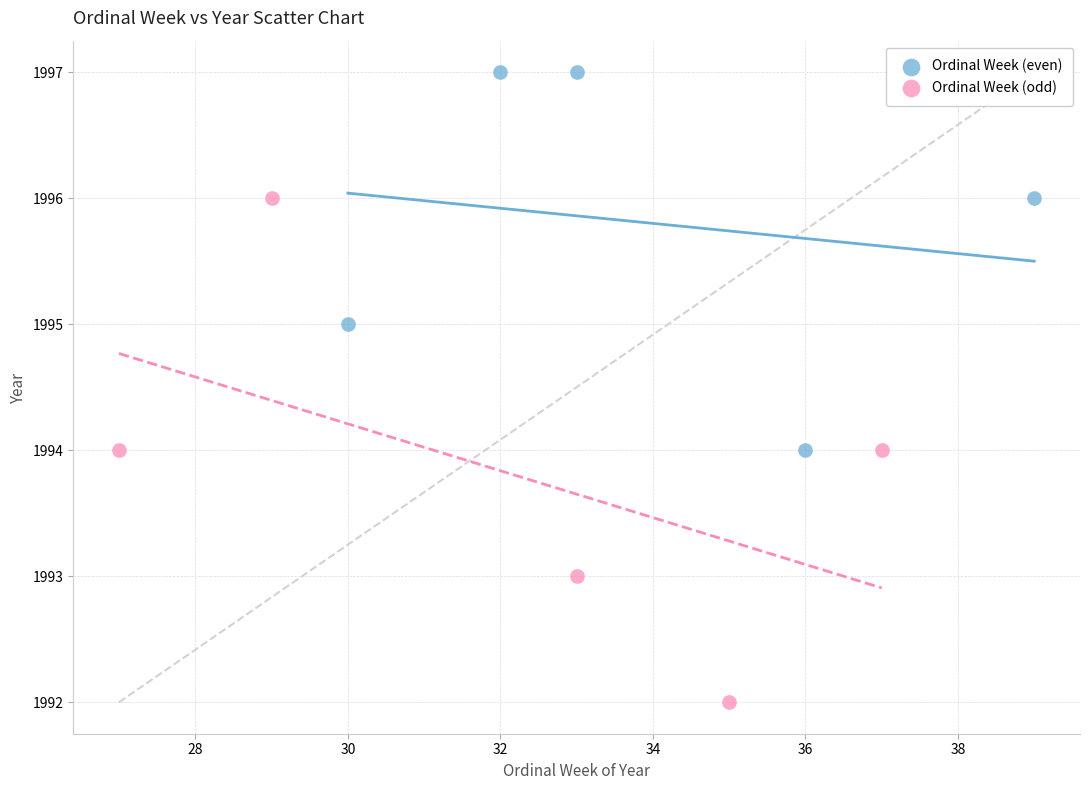

What are all the series names shown in the legend?

Ordinal Week (even), Ordinal Week (odd)